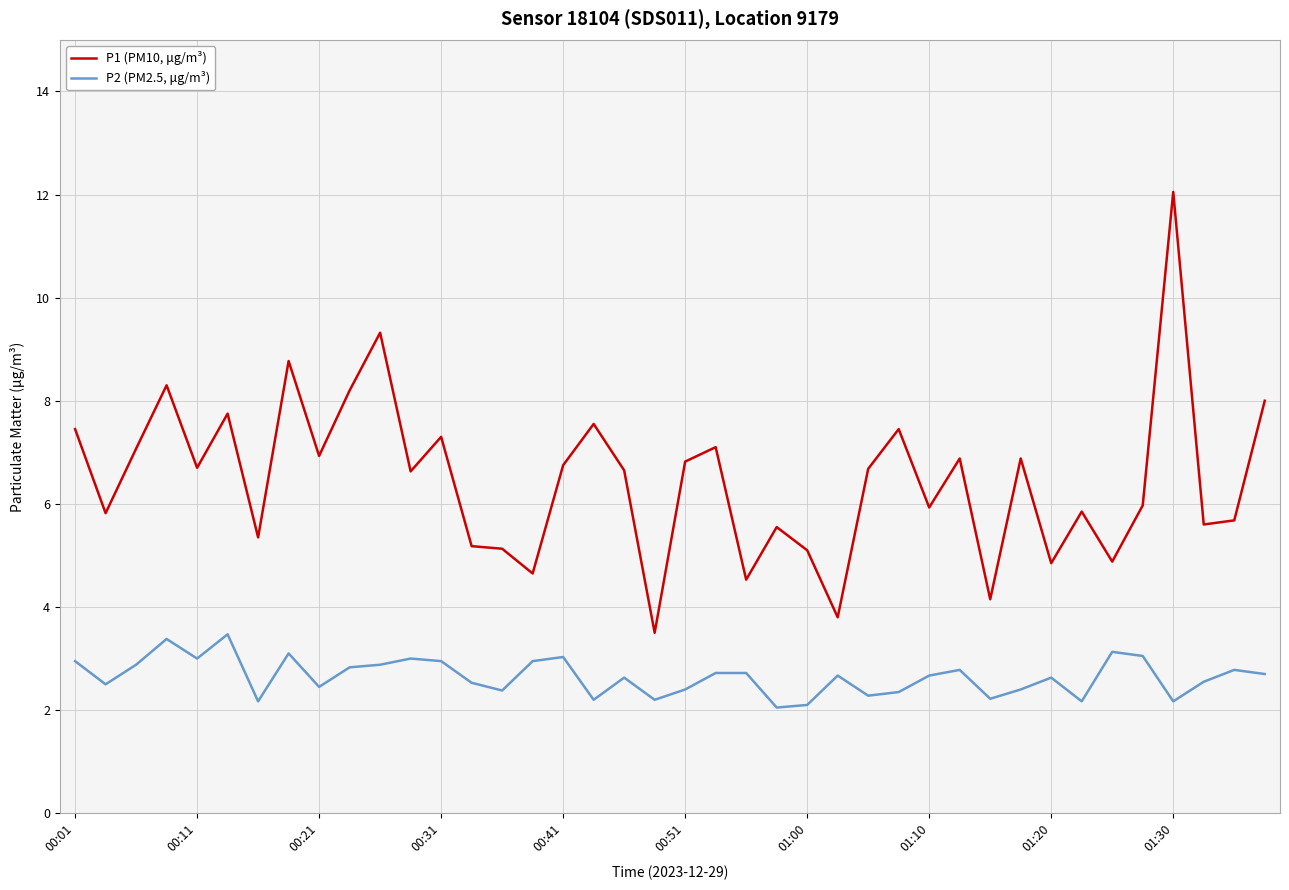

What is the maximum value for P2 (PM2.5, μg/m³)?

3.5